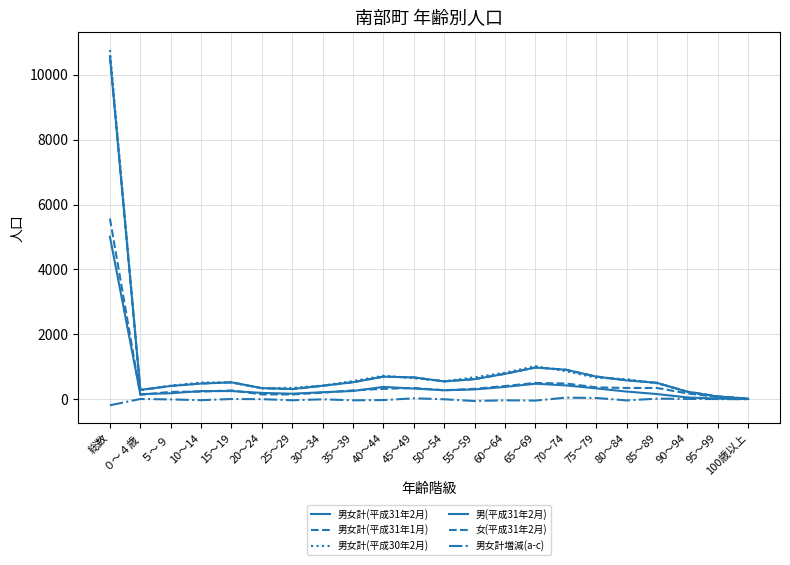

What is the difference between the maximum and minimum values in the 男女計(平成31年1月) series?

10558